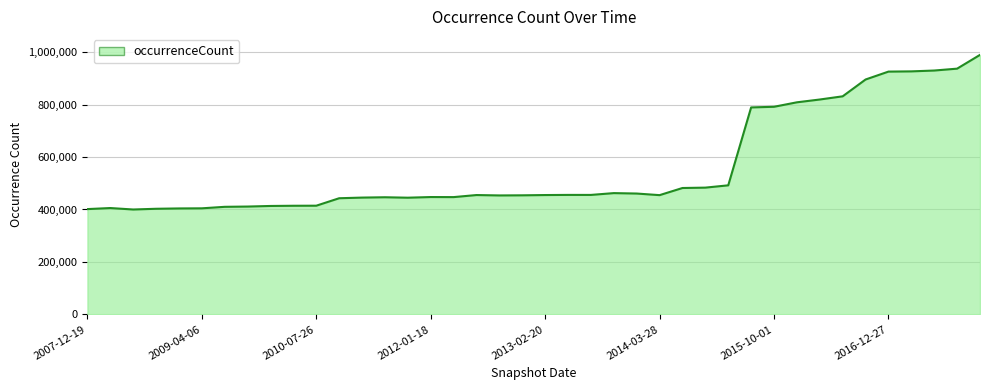

What is the average value?

559019